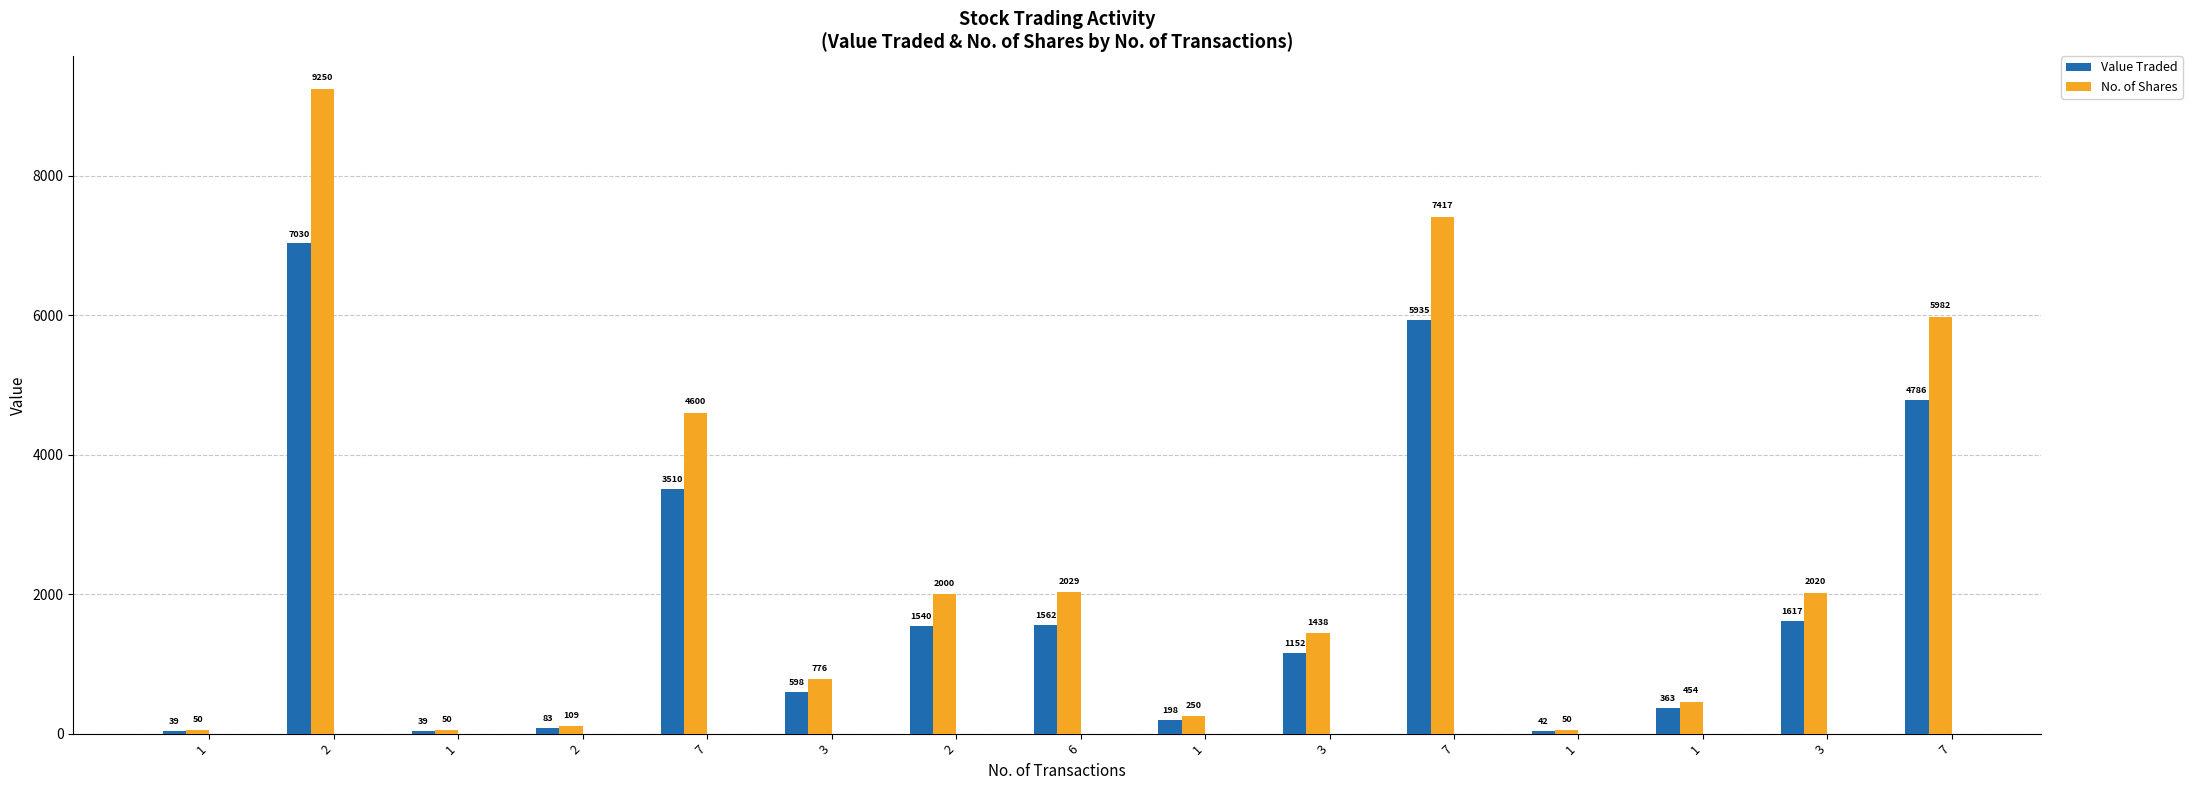

How many bars are there in total?

30